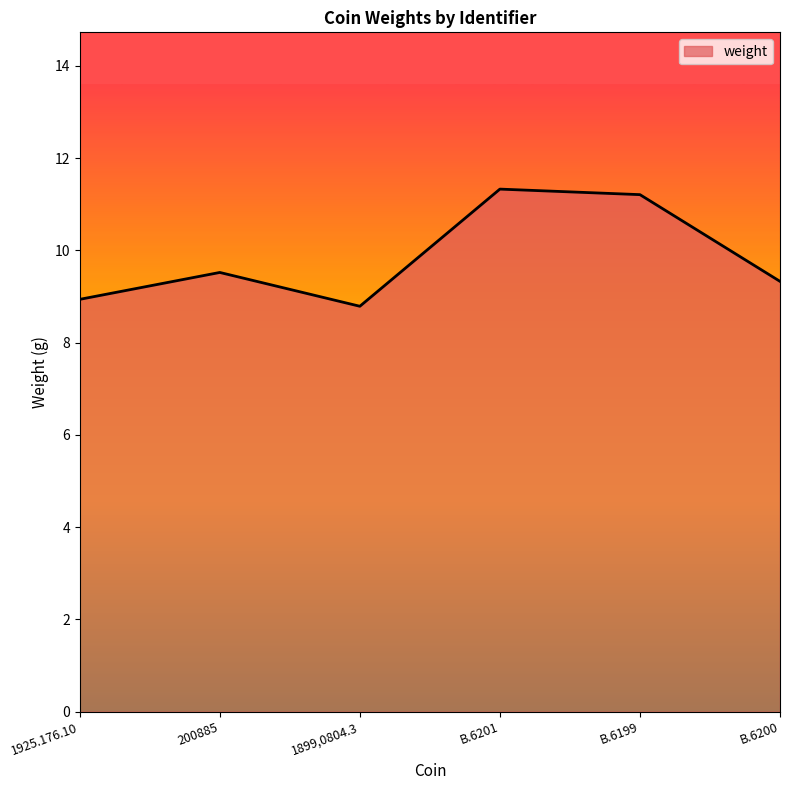

Count the number of values greater than 9.

4